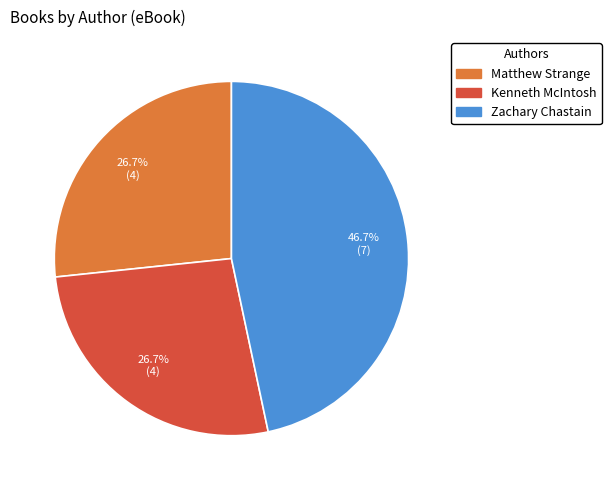

Is Matthew Strange the majority of the pie?

No